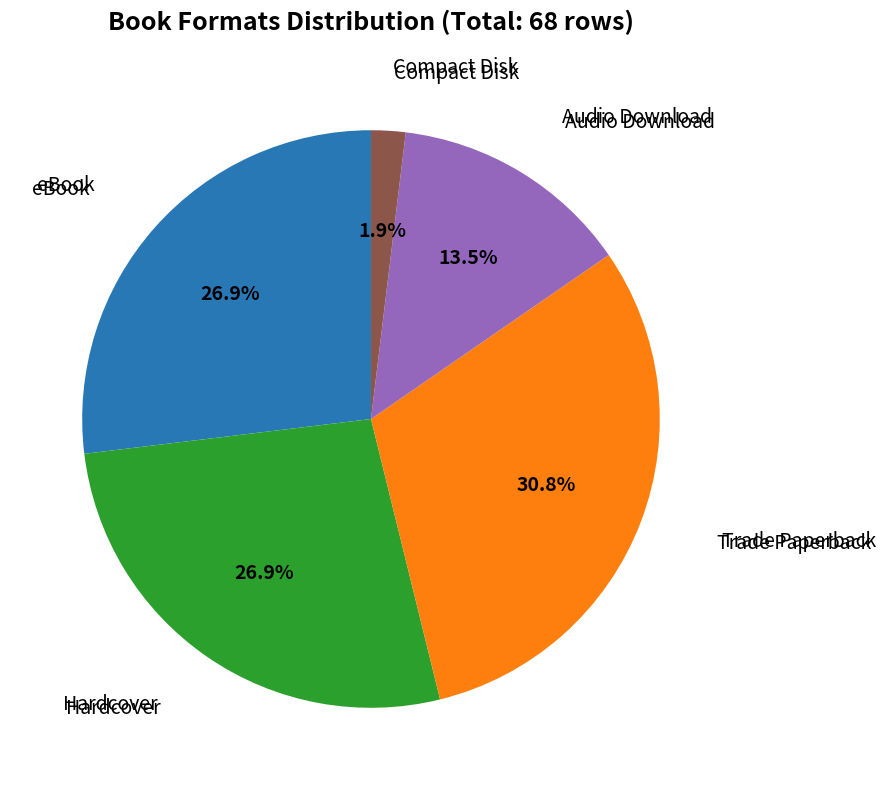

Does any single category account for the majority?

No